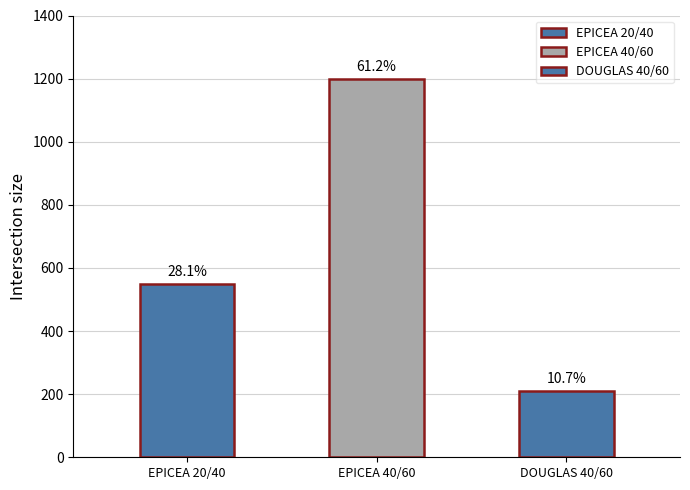

List the labels in order of value, smallest first.

DOUGLAS 40/60, EPICEA 20/40, EPICEA 40/60